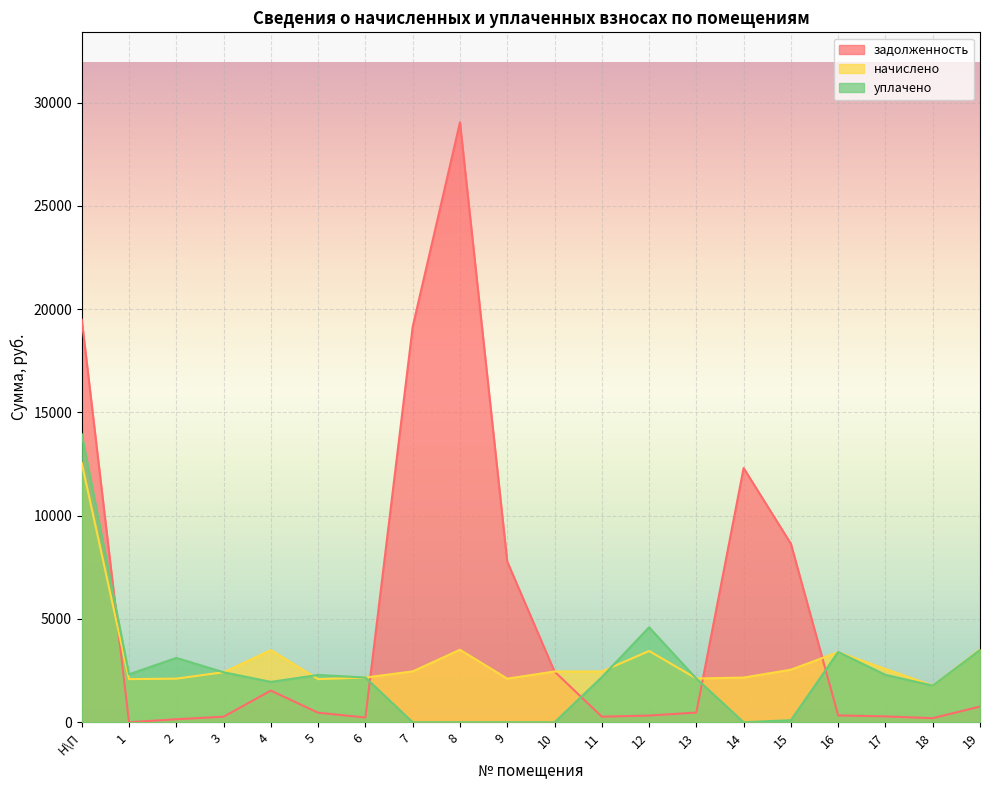

How many lines are shown in the chart?

3